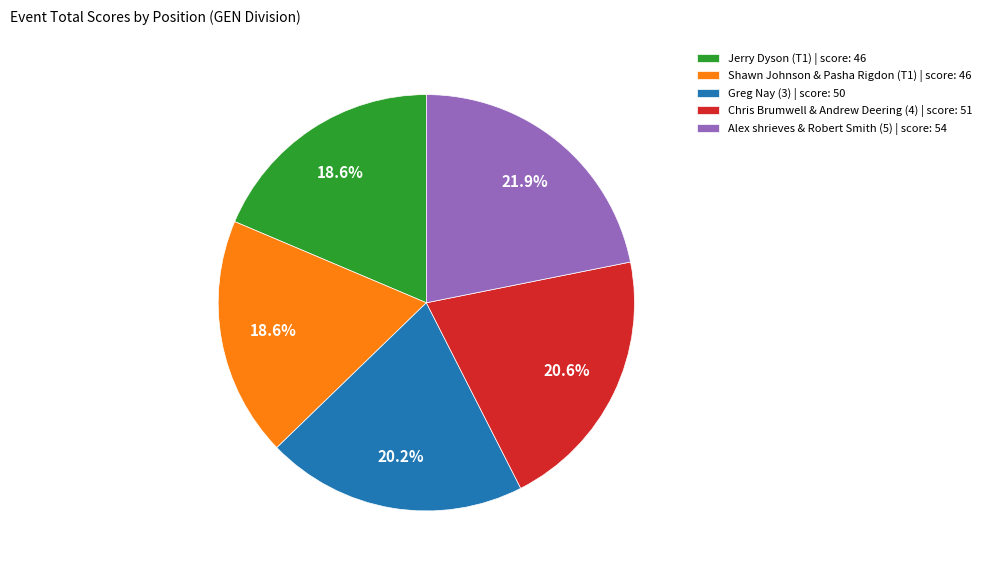

To the nearest percent, what portion does Greg Nay (3) represent?

20%